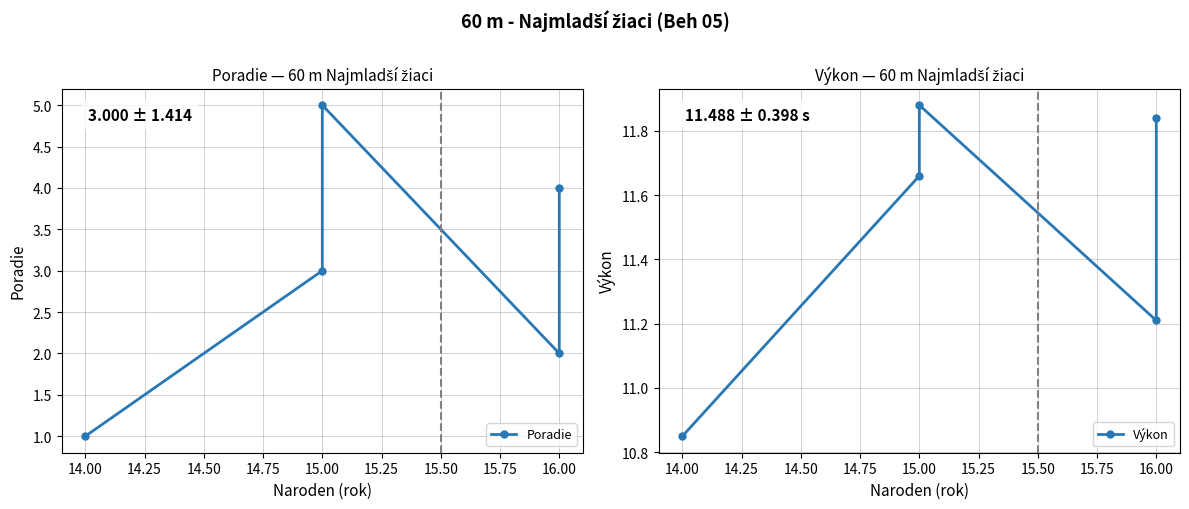

True or false: Poradie and Výkon intersect in this chart.

False